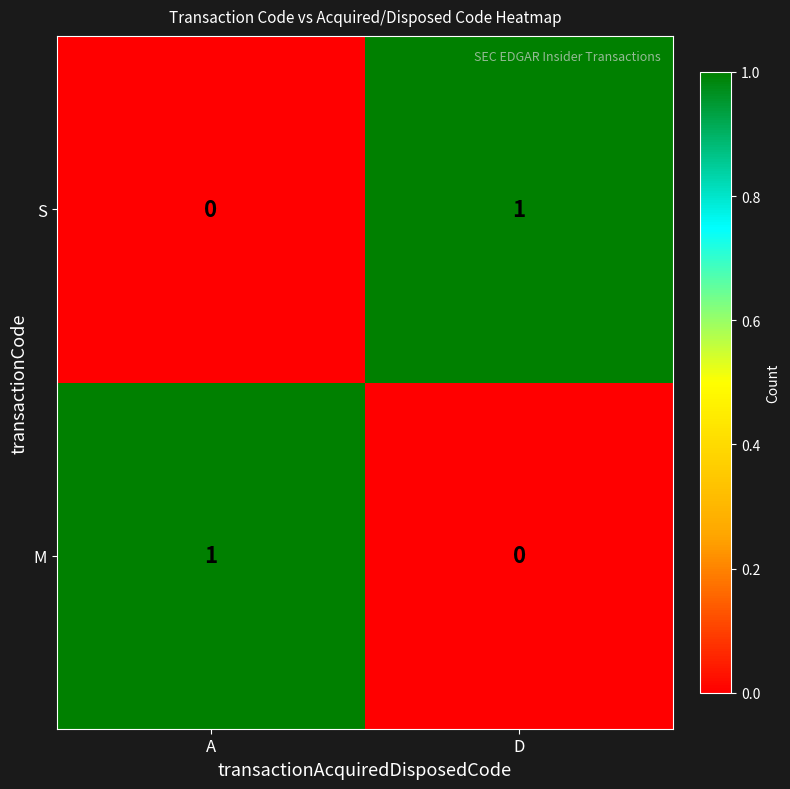

The S series shows 0 at A. True or false?

True